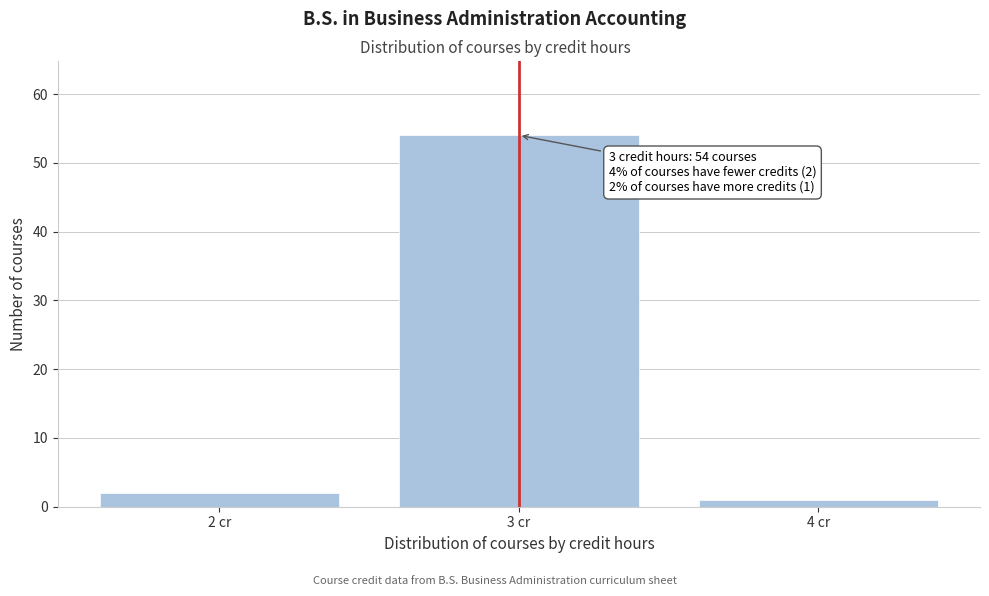

Which range on the x-axis has the tallest bar?

2.5 to 3.5